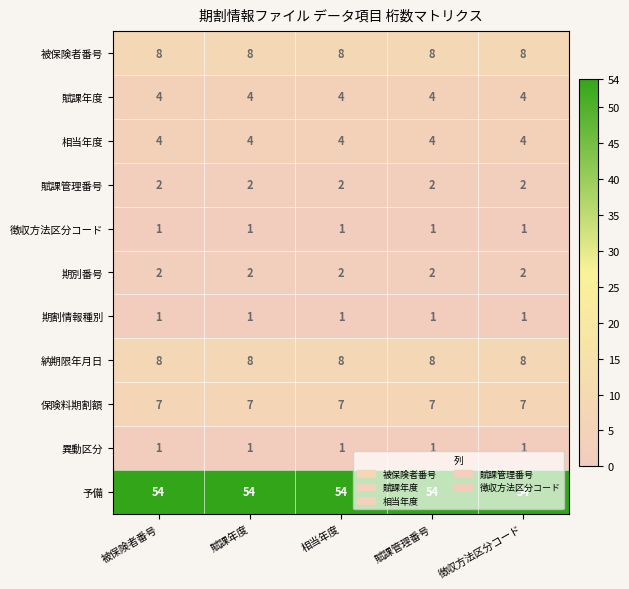

What is the sum of all 賦課管理番号 values?

10